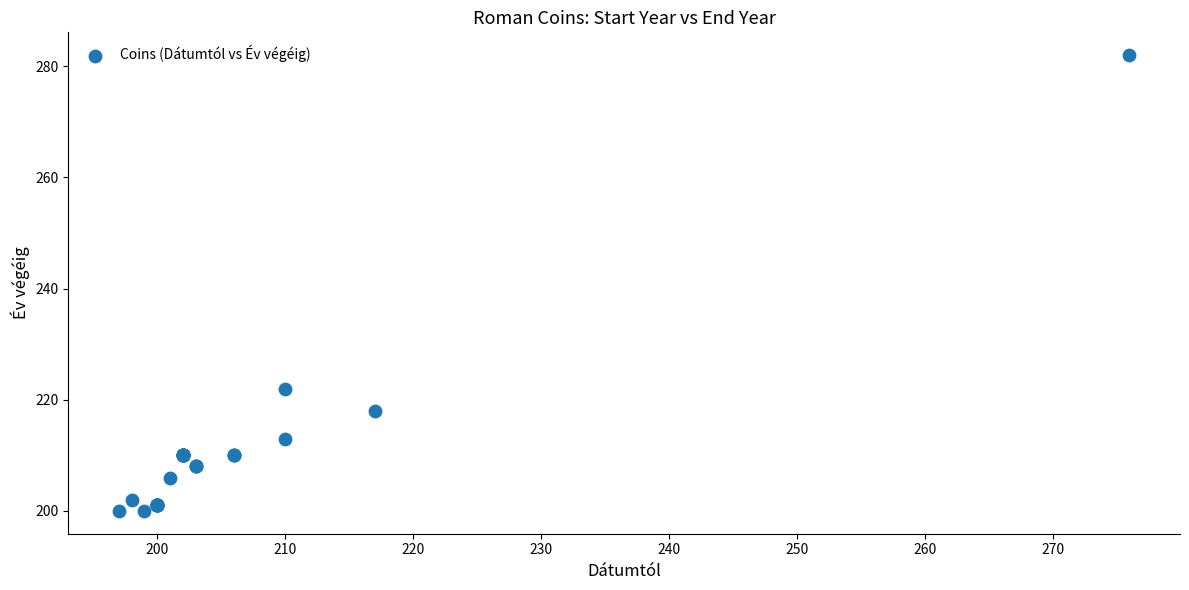

What Y value in the scatter plot is closest to 241?

222